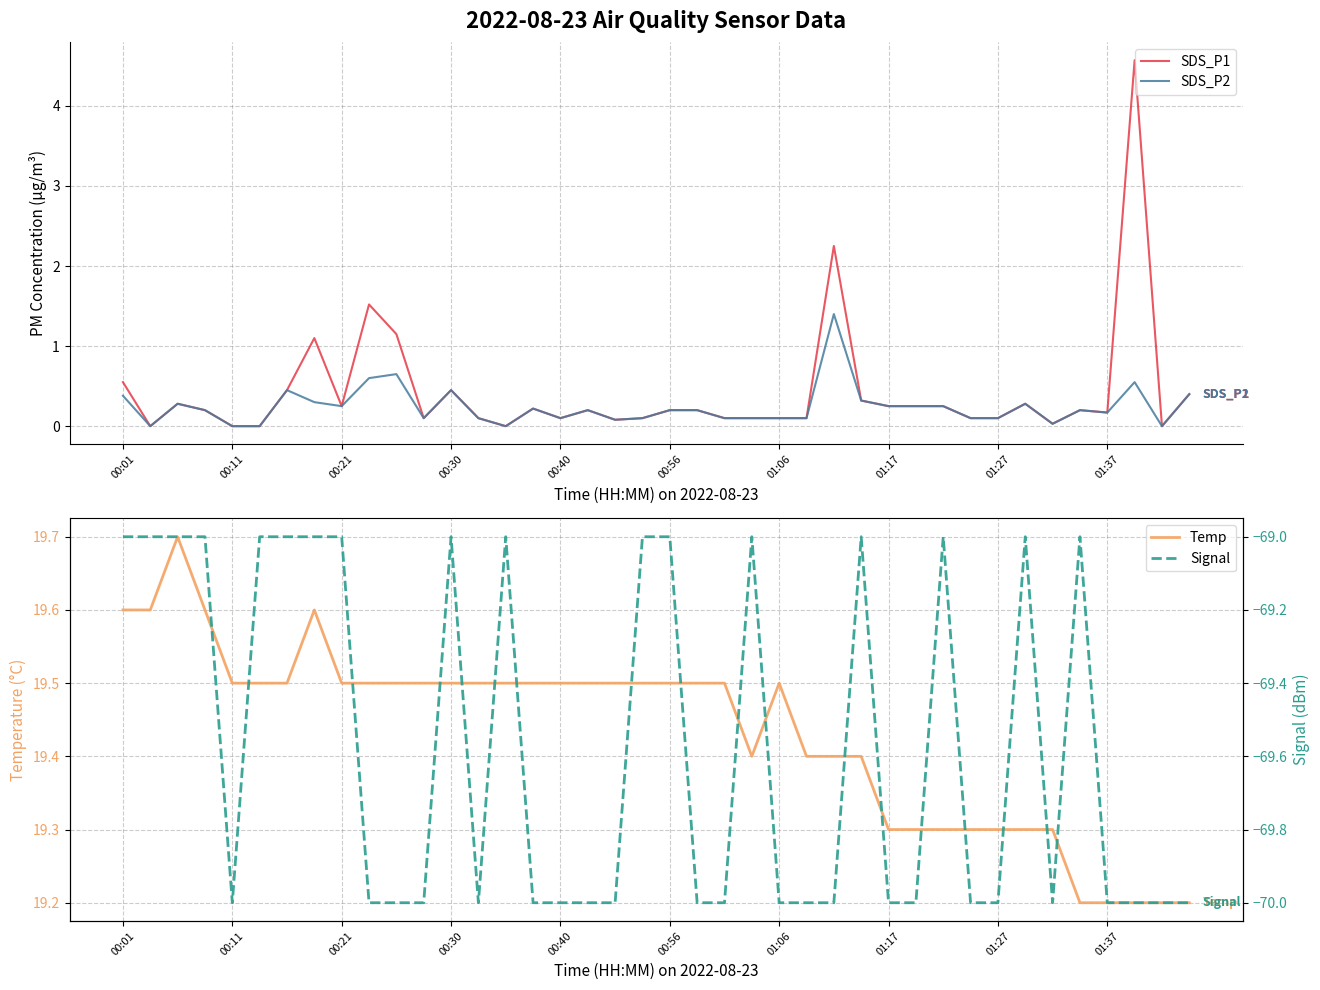

At 38, list the series in order from largest to smallest.

Temp, SDS_P1, SDS_P2, Signal